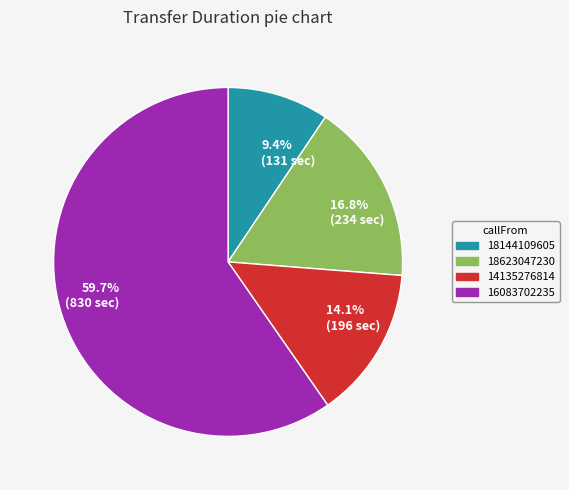

Count the number of slices in the pie.

4